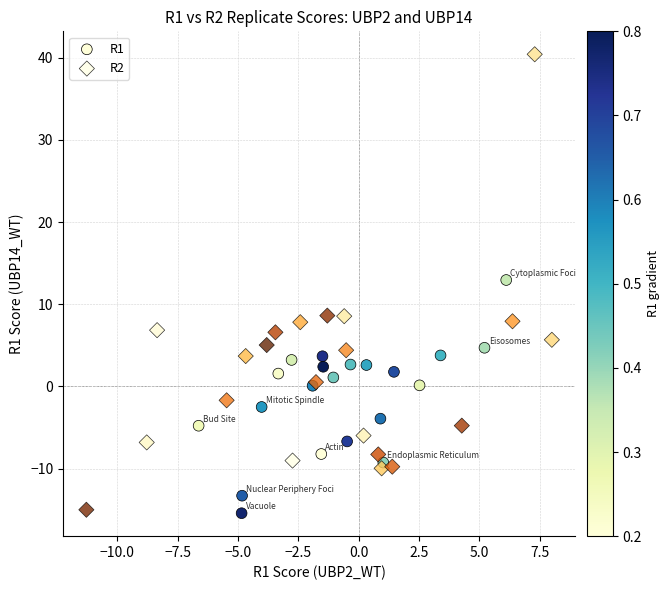

Which series contains the highest Y value?

R2